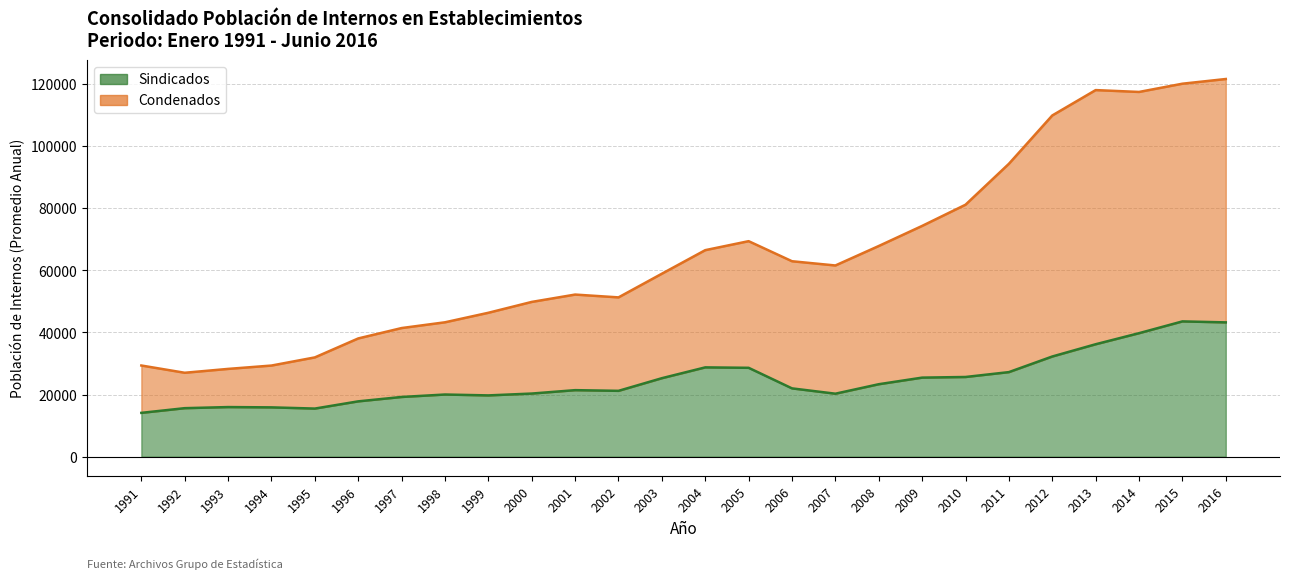

At how many categories does at least one series exceed 91728?

6